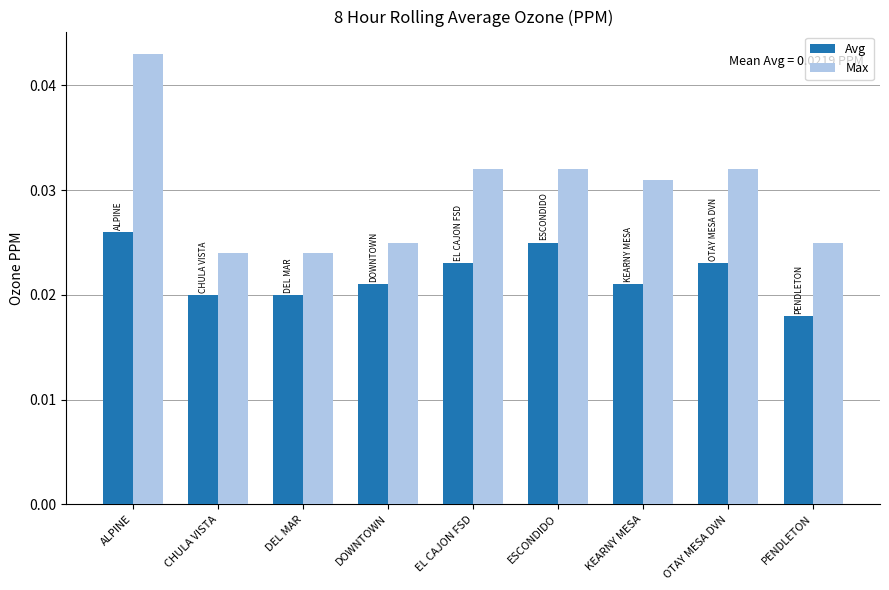

Which series has the largest total across all categories?

Max